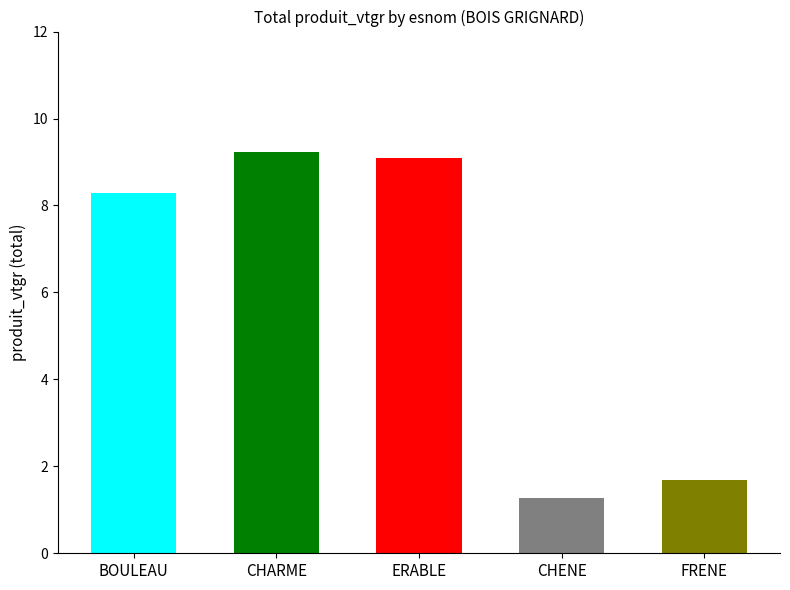

At which label does BOULEAU reach its minimum?

CHENE